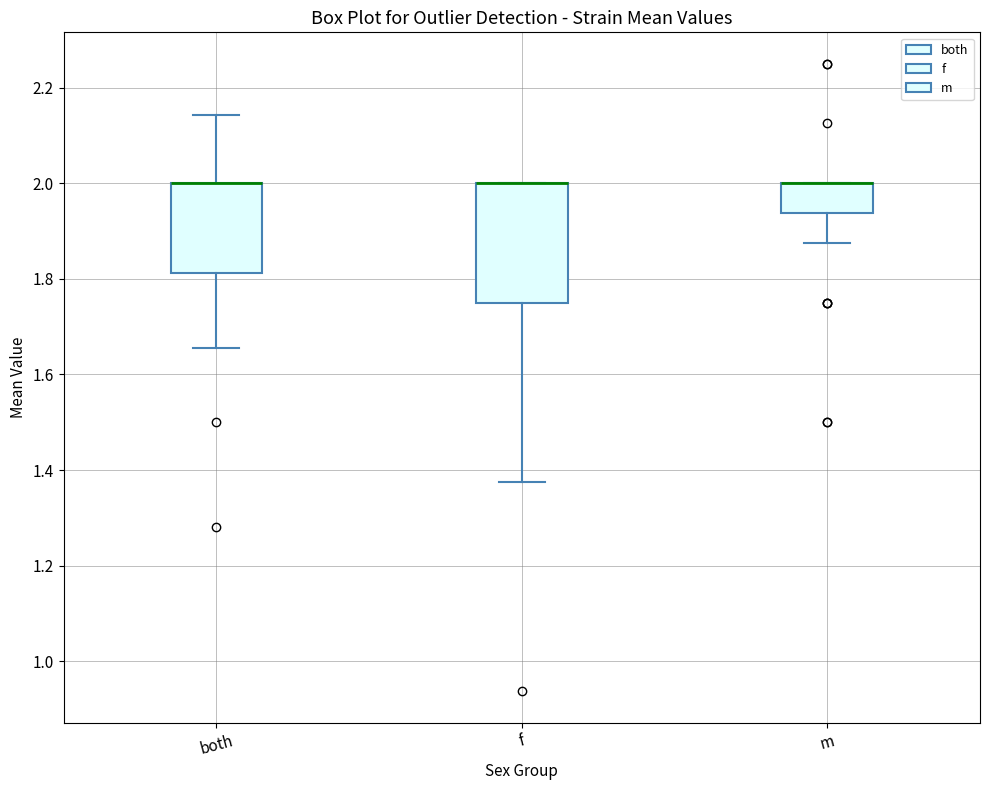

Comparing the boxes themselves (not the whiskers), which one is the tallest?

f